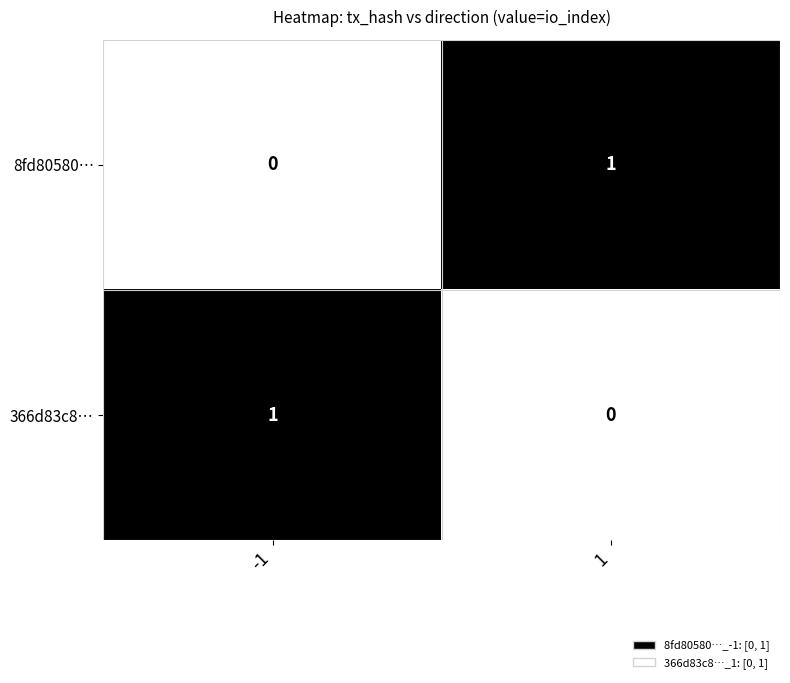

The value of 8fd80580… at -1 is 0. True or false?

True